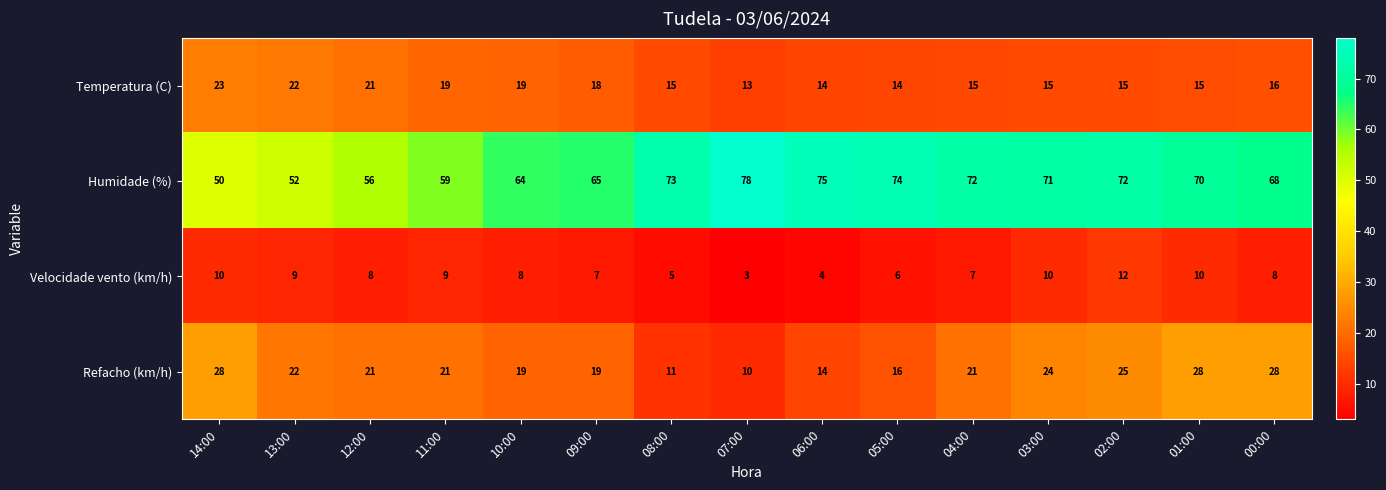

The value of Velocidade vento (km/h) at 00:00 is 8. True or false?

True